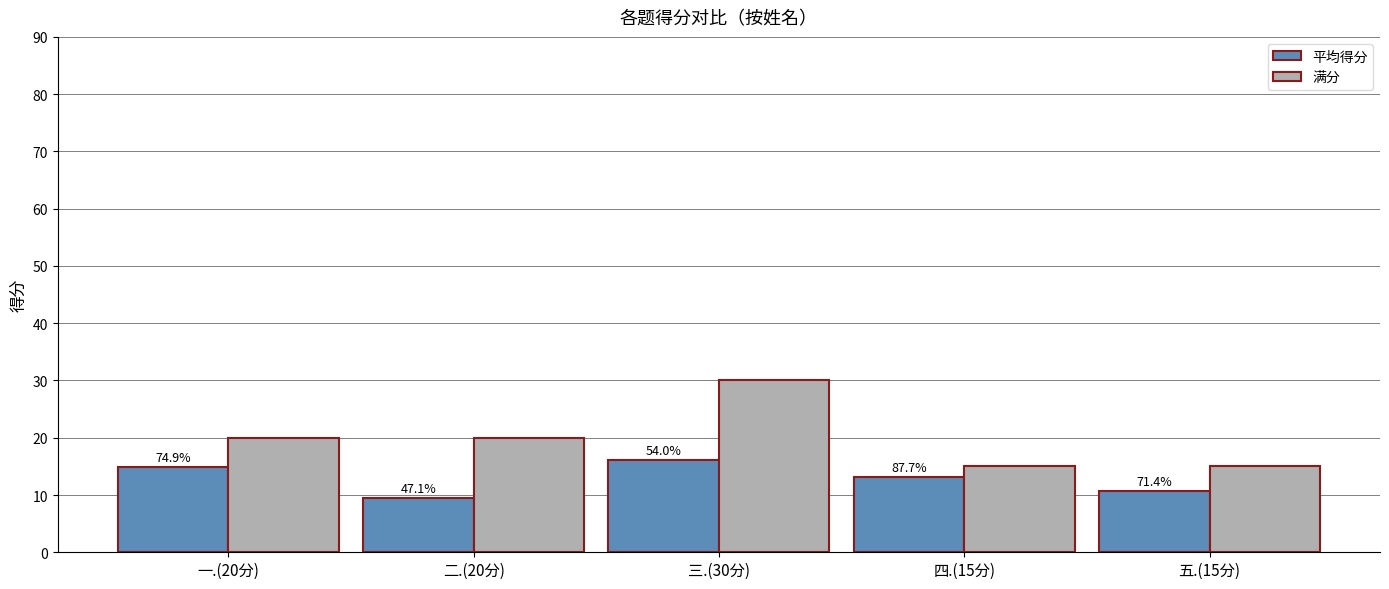

Where does the 满分 series first go above 20?

三.(30分)